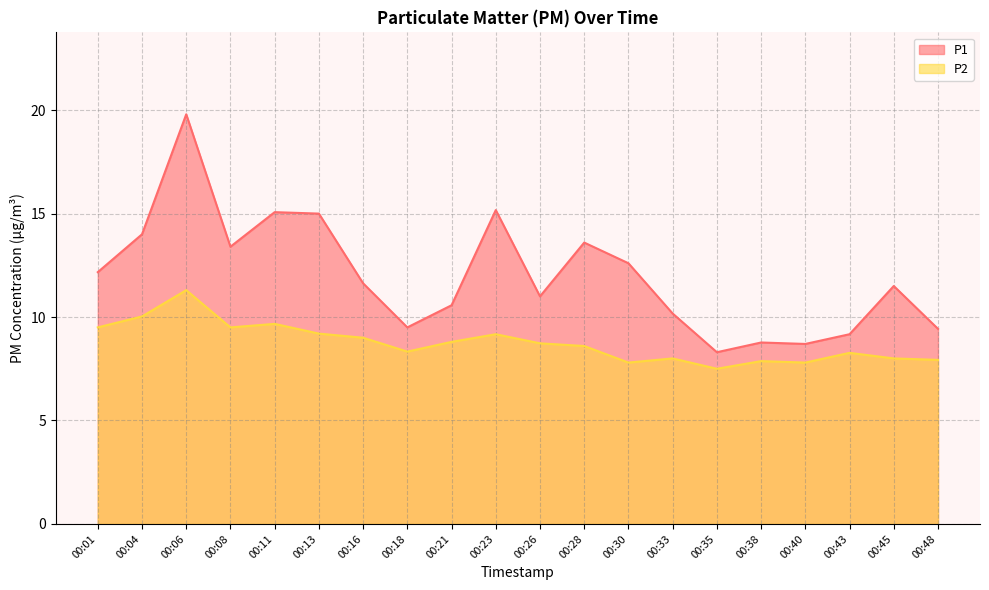

Reading left to right, what are all the values shown in this chart?

P1: 00:01=12.2	00:04=14.0	00:06=19.8	00:08=13.4	00:11=15.1	00:13=15.0	00:16=11.6	00:18=9.5	00:21=10.6	00:23=15.2	00:26=11.0	00:28=13.6	00:30=12.6	00:33=10.2	00:35=8.3	00:38=8.8	00:40=8.7	00:43=9.2	00:45=11.5	00:48=9.4
P2: 00:01=9.5	00:04=10.0	00:06=11.3	00:08=9.5	00:11=9.7	00:13=9.2	00:16=9.0	00:18=8.3	00:21=8.8	00:23=9.2	00:26=8.7	00:28=8.6	00:30=7.8	00:33=8.0	00:35=7.5	00:38=7.9	00:40=7.8	00:43=8.3	00:45=8.0	00:48=7.9